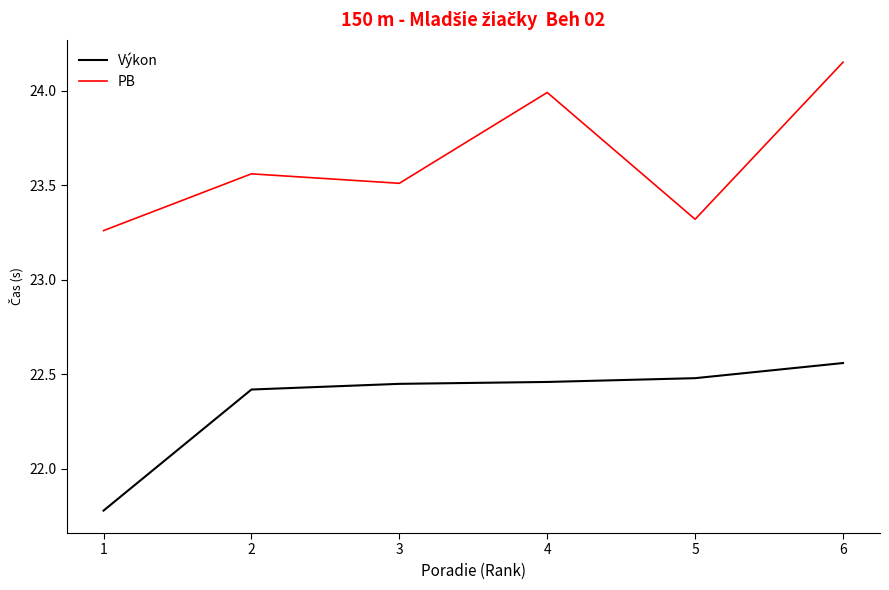

What is the difference between the Výkon values at 2 and 1?

0.6